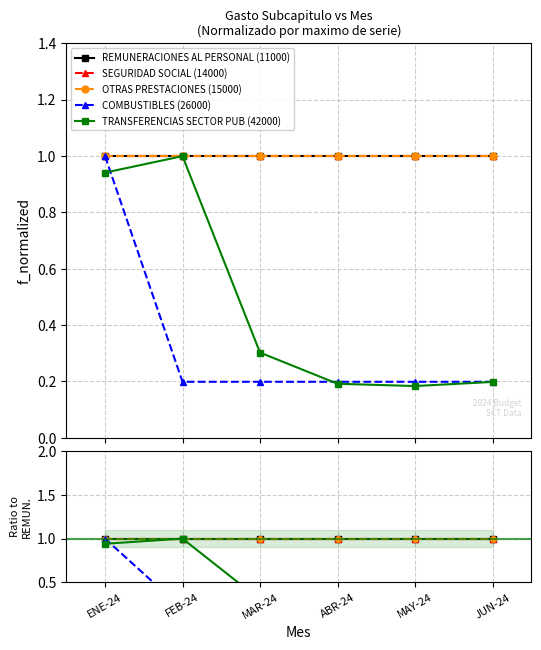

What is the label of the 2nd point from the left?

FEB-24